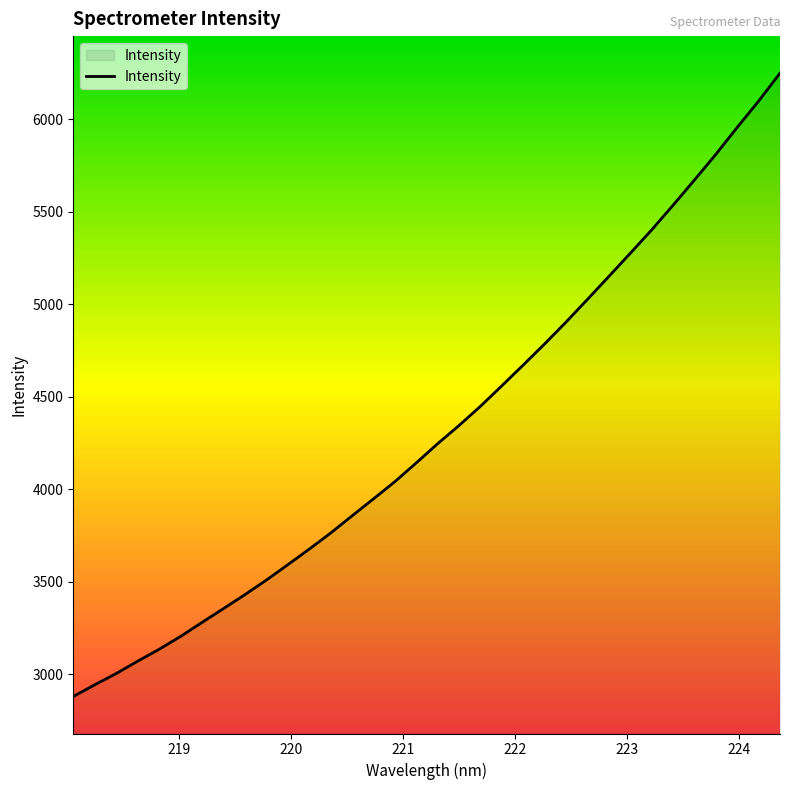

What is the minimum value shown in the chart?

2880.6